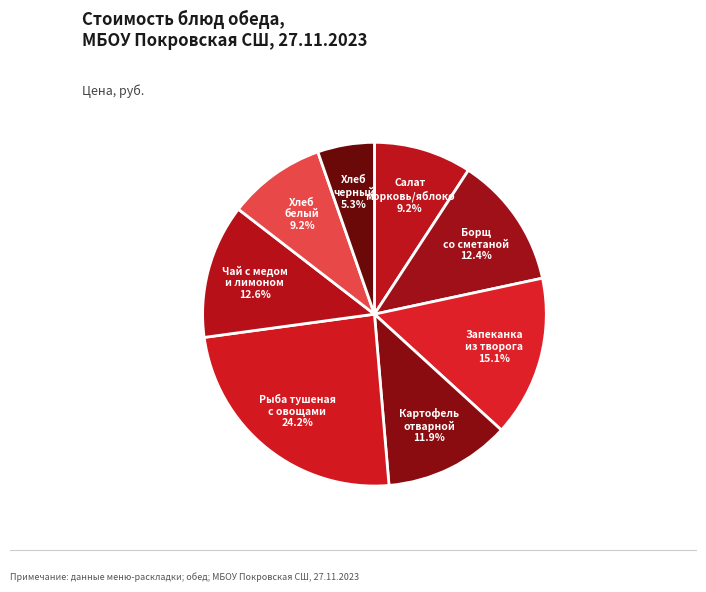

Is there a majority slice in this chart?

No